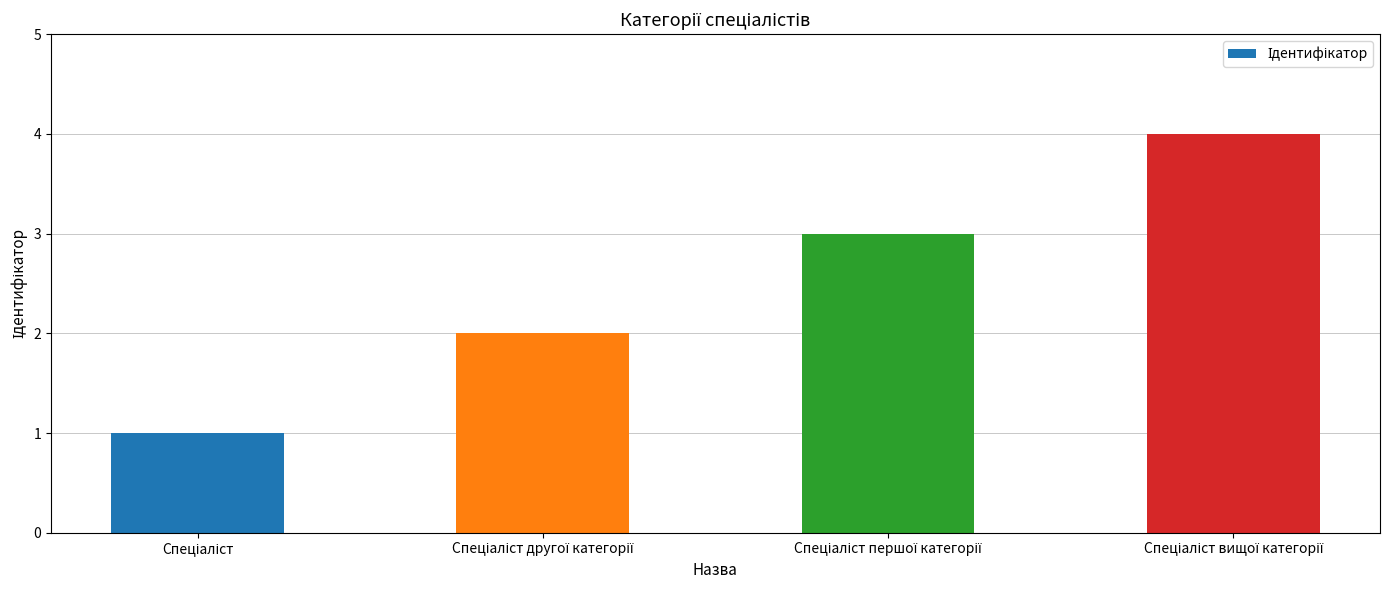

What is the greatest value displayed?

4